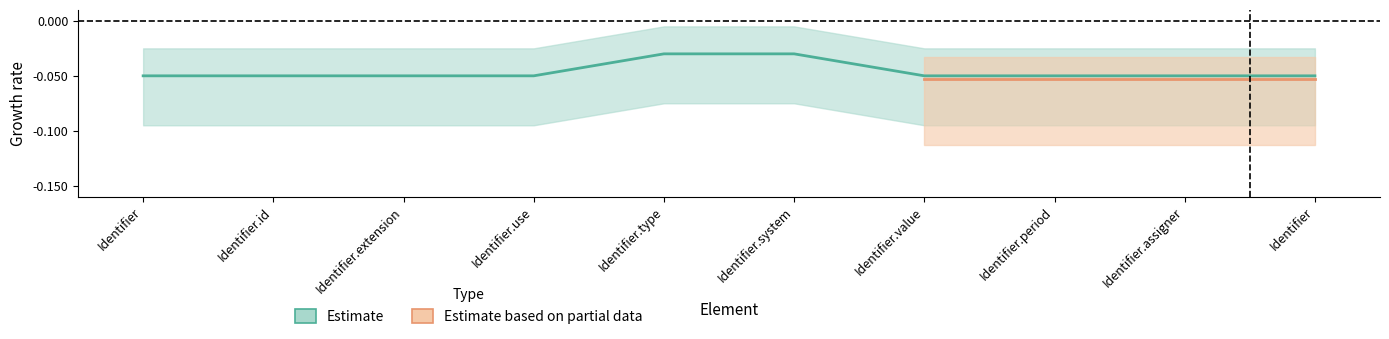

Rank the categories by value from highest to lowest.

Identifier.type, Identifier.system, Identifier, Identifier.id, Identifier.extension, Identifier.use, Identifier.value, Identifier.period, Identifier.assigner, Identifier